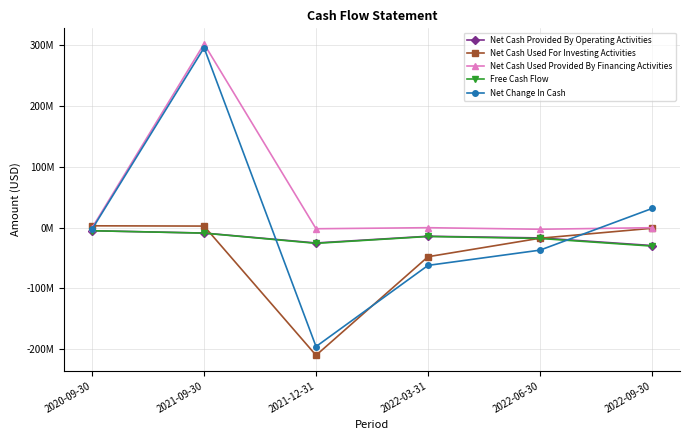

At how many categories does at least one series exceed 131252994?

1